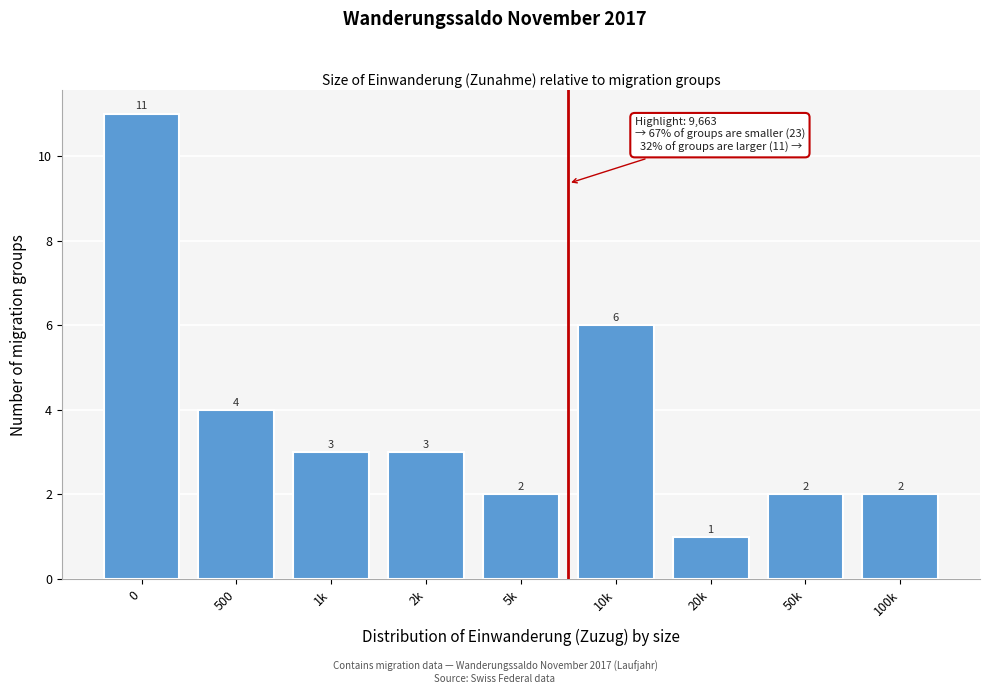

Reading left to right, what are all the values shown in this chart?

11	4	3	3	2	6	1	2	2